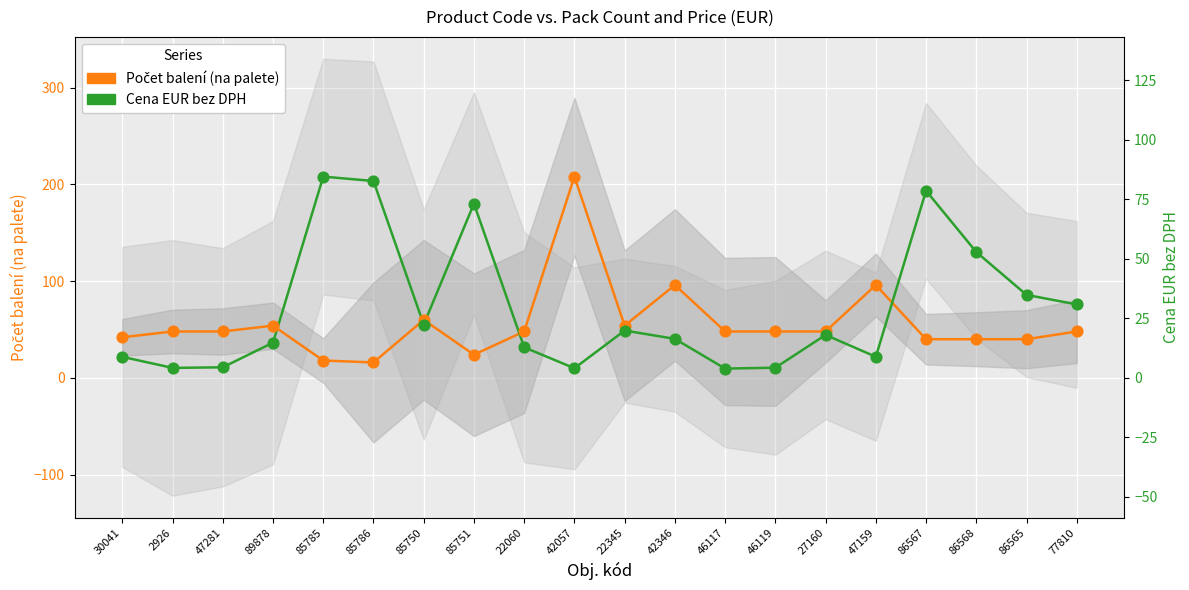

At how many categories does at least one series exceed 190?

4